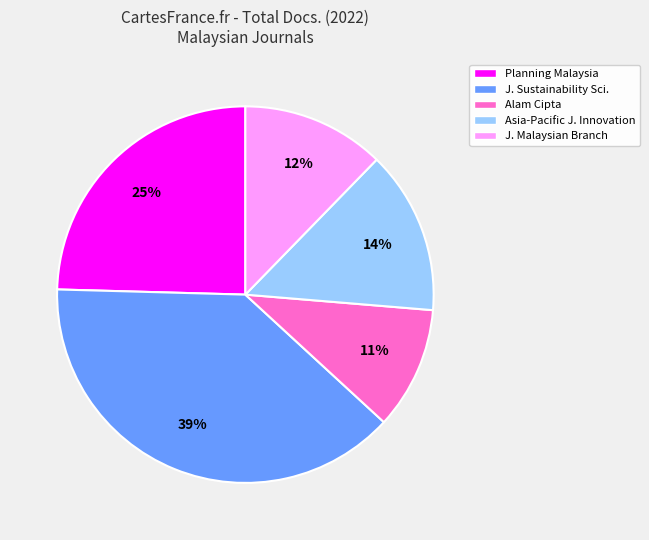

To the nearest percent, what portion does Alam Cipta represent?

11%